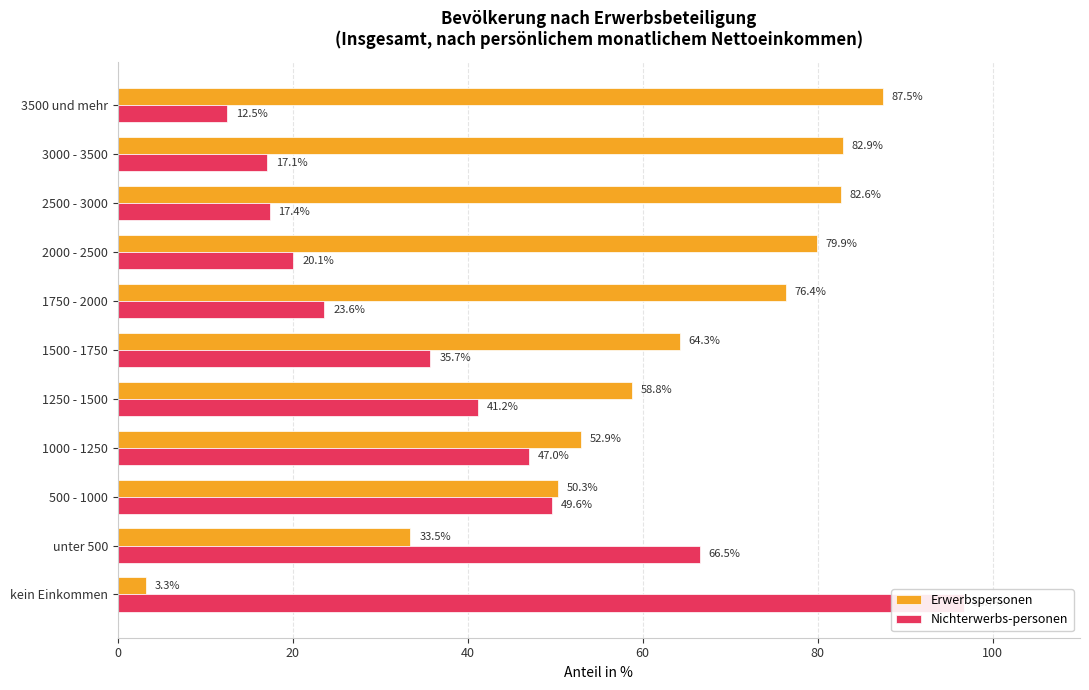

What is the difference between the maximum and minimum values in the Erwerbspersonen series?

84.2